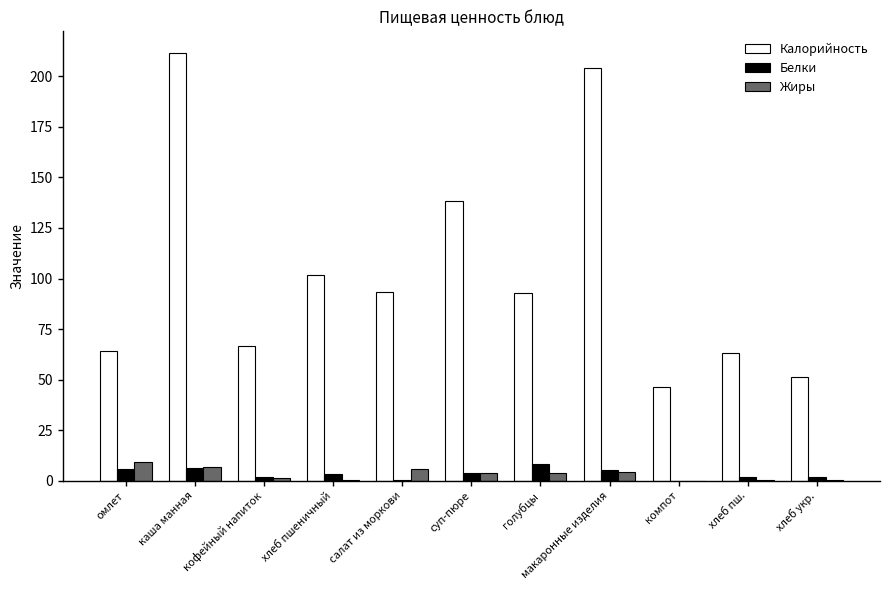

What is the approximate value of Белки at голубцы?

8.2